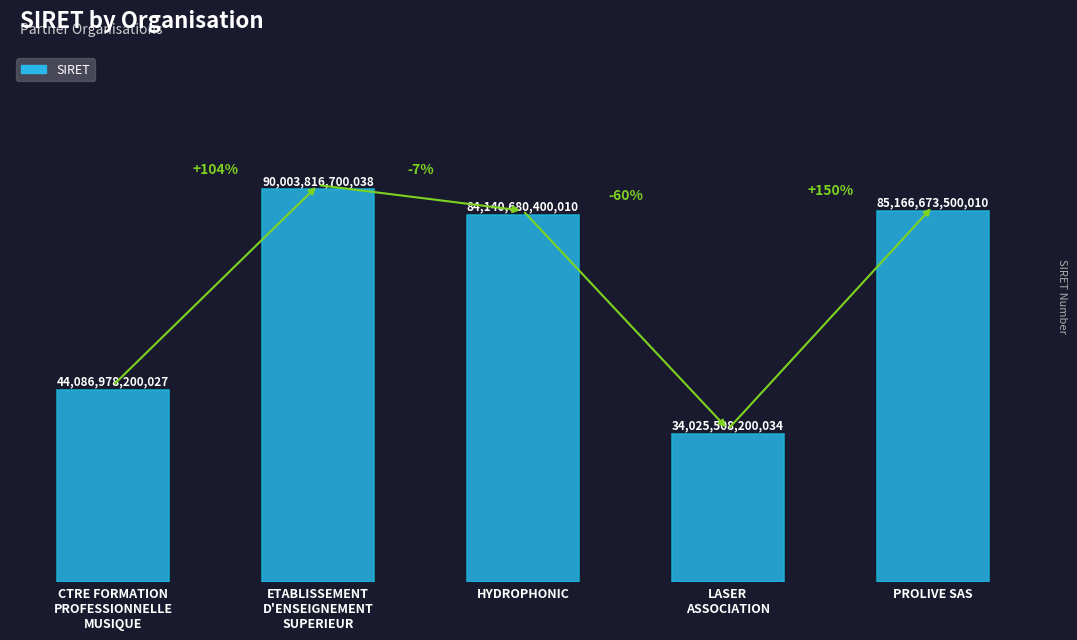

Are the bars horizontal?

No